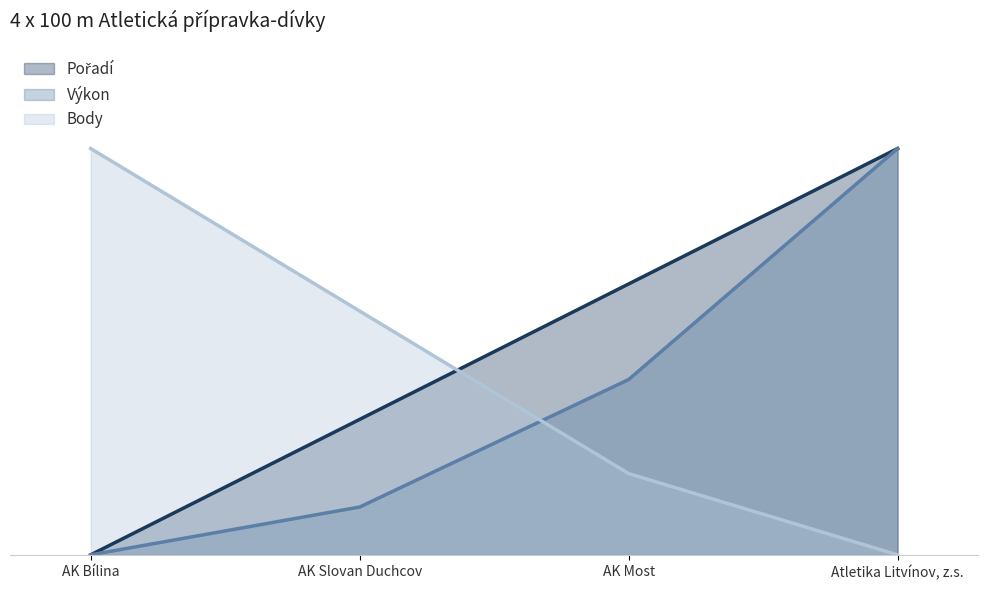

What is the average value of the Výkon series?

0.4